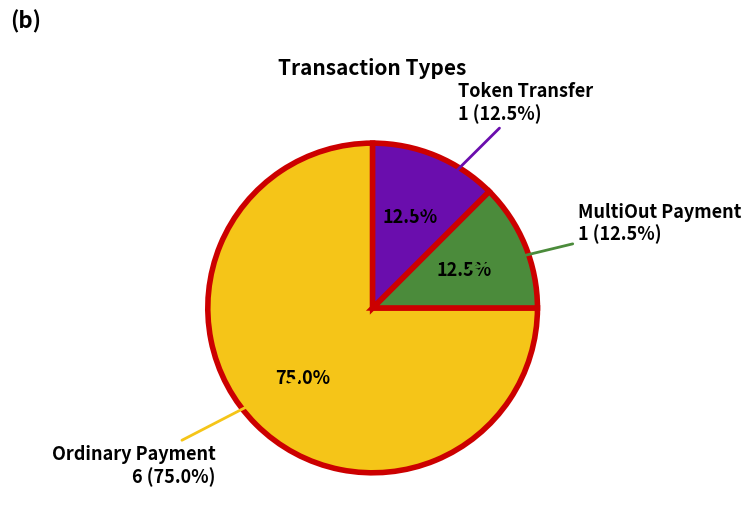

Which category has the smallest portion of the pie?

MultiOut Payment